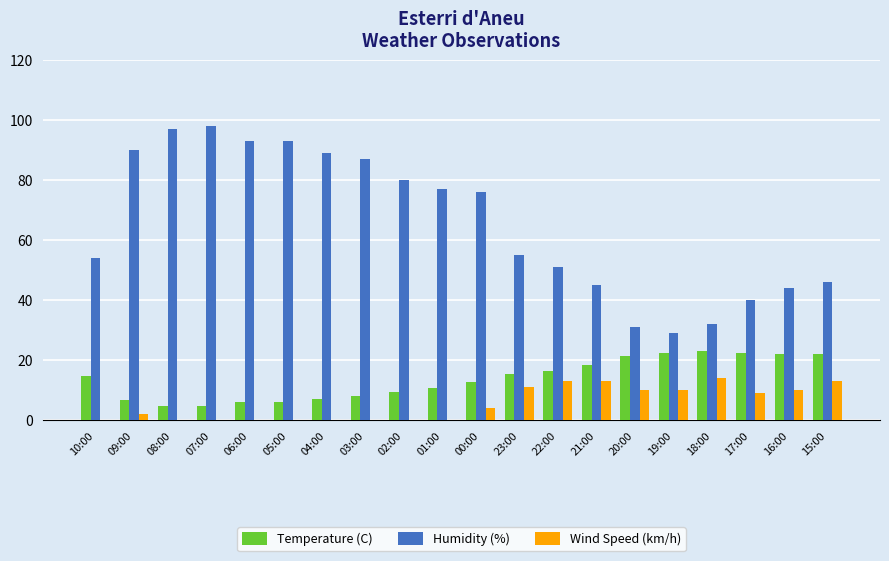

What is the highest value of the Temperature (C) series?

23.1